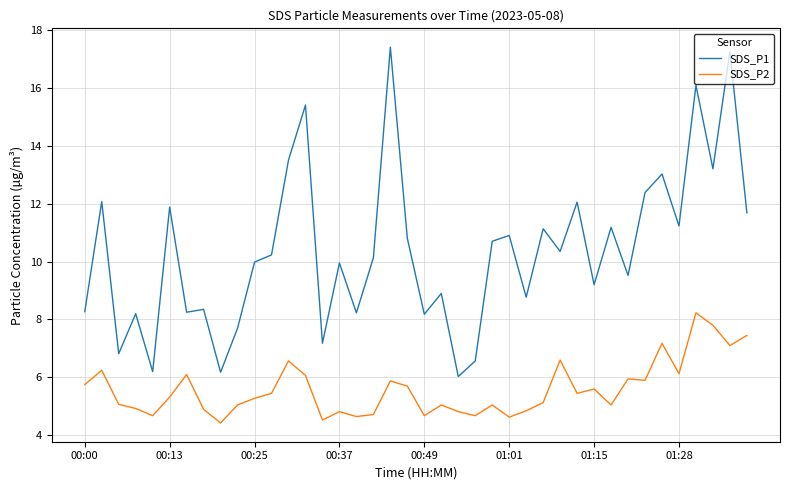

Which series has the largest total across all categories?

SDS_P1